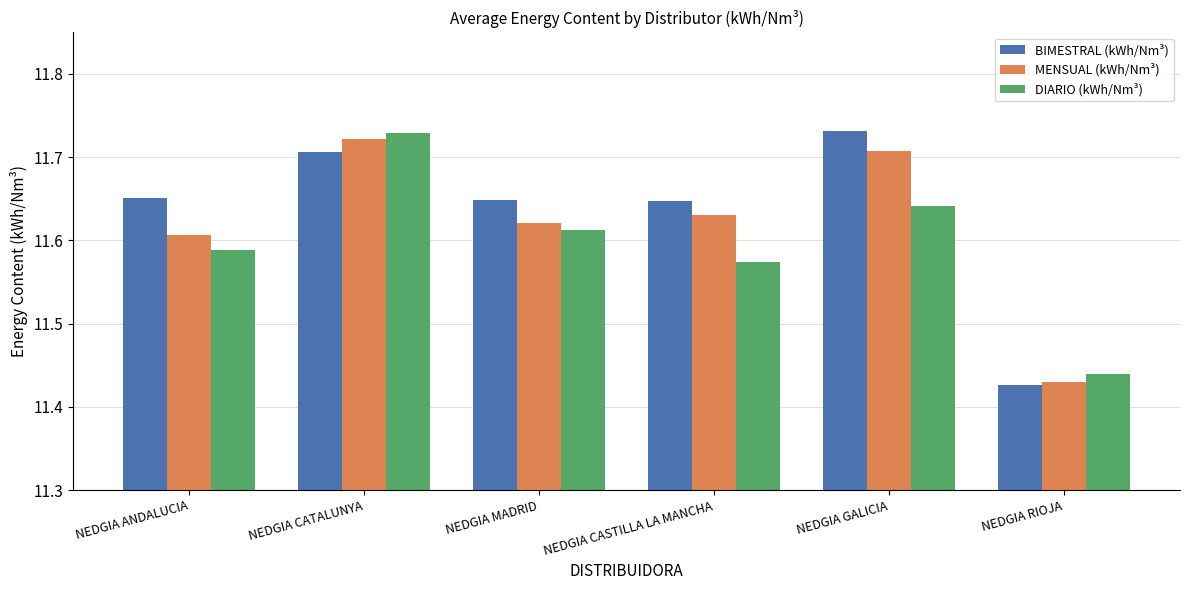

What is the sum of the BIMESTRAL (kWh/Nm³) values at NEDGIA CATALUNYA and NEDGIA MADRID?

23.4